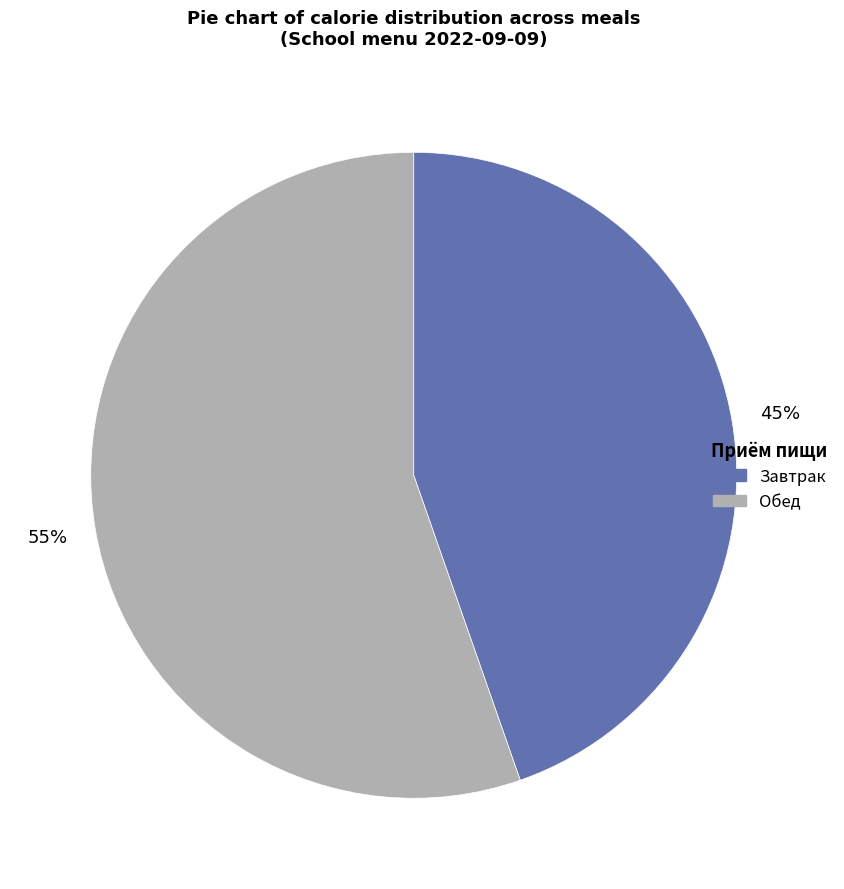

What percentage is the Обед slice, to the nearest percent?

55%